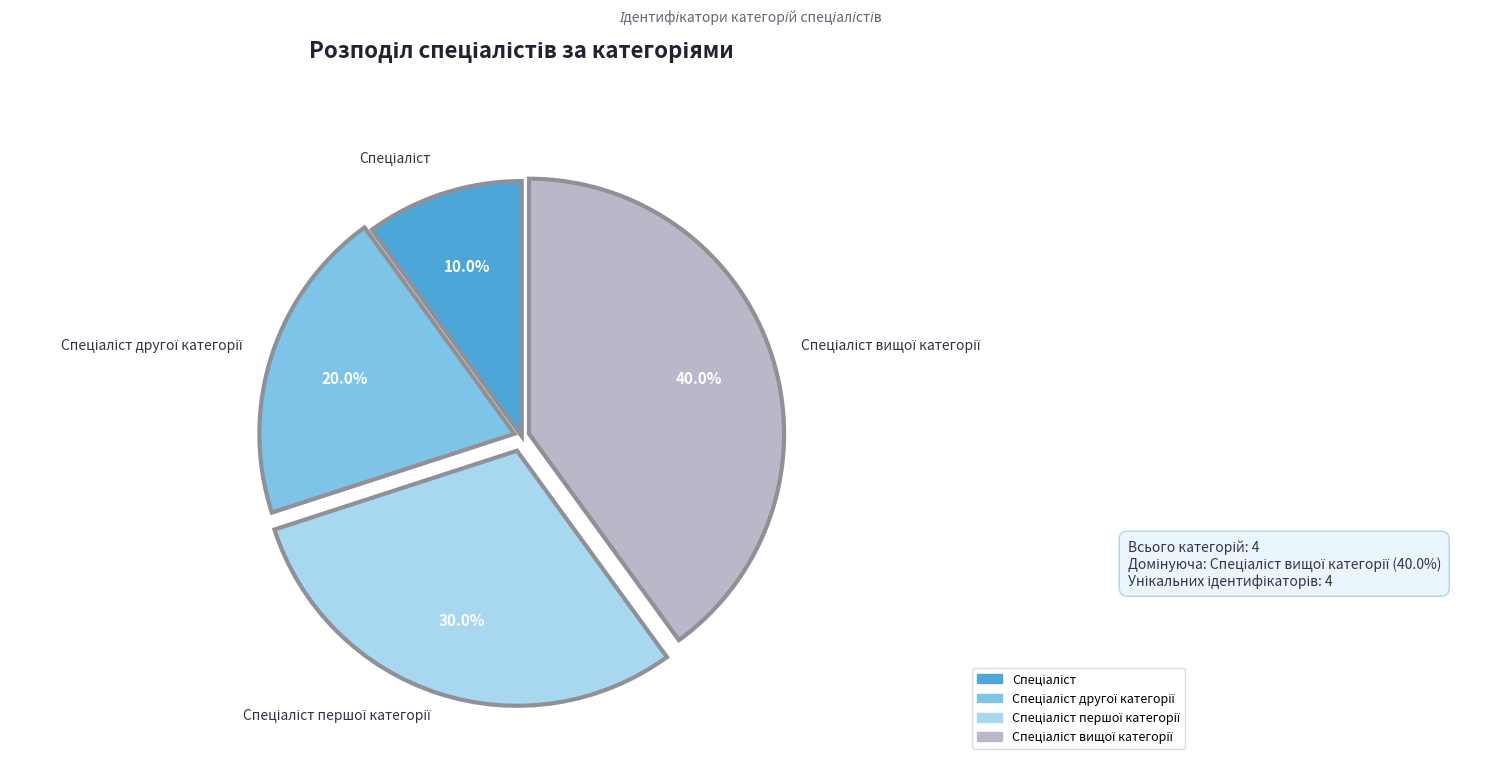

Is there a majority slice in this chart?

No